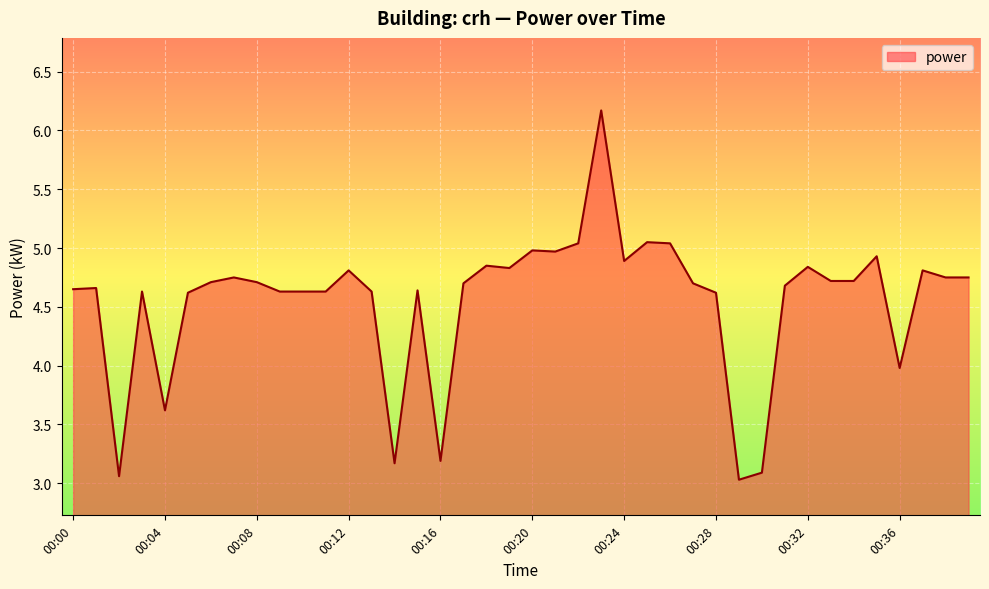

What is the difference between the maximum and minimum values?

3.1